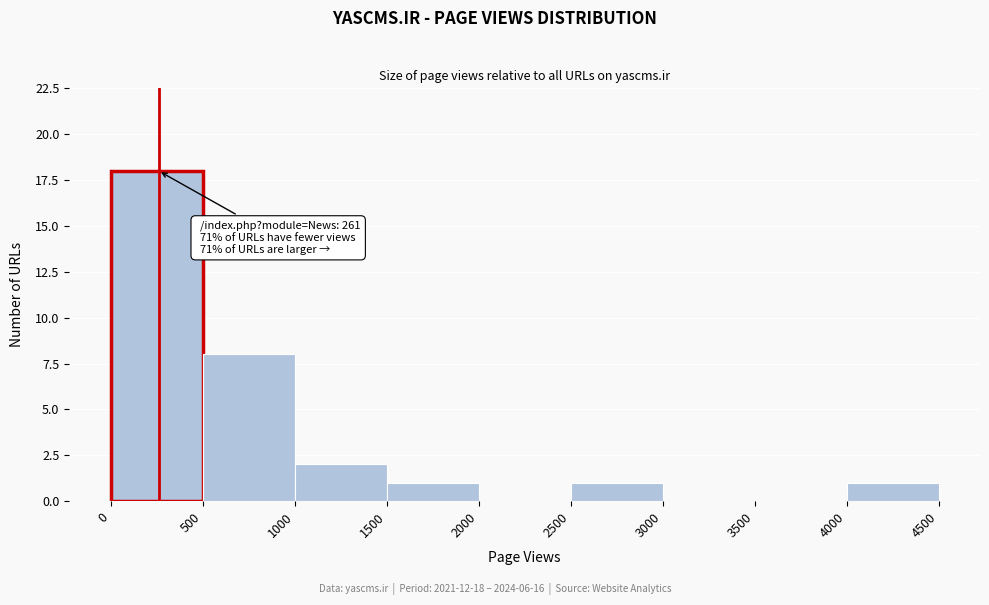

Over which range of the x-axis is the bar tallest?

0 to 500